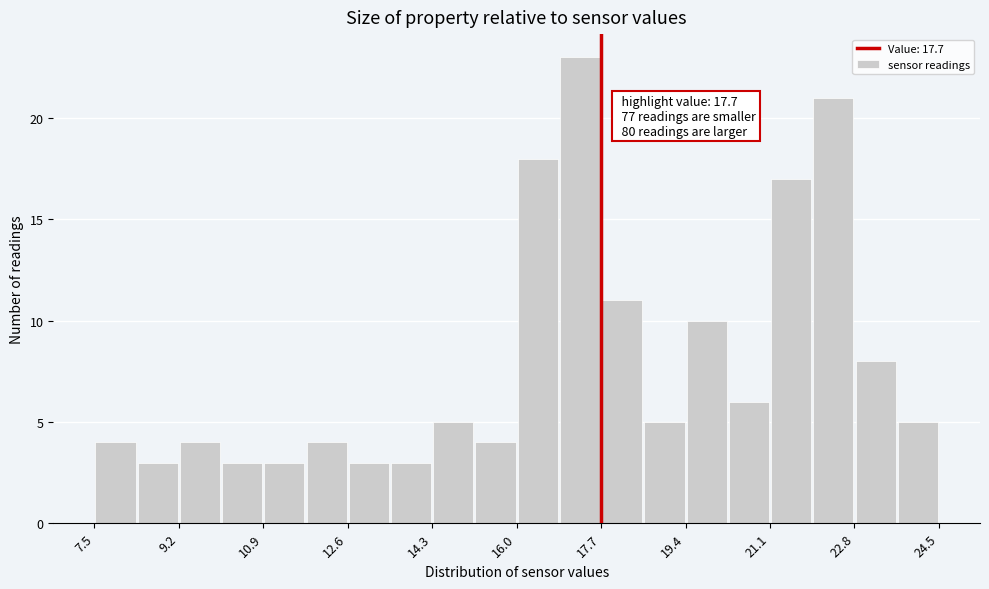

Over which range of the x-axis is the bar tallest?

16.85 to 17.70